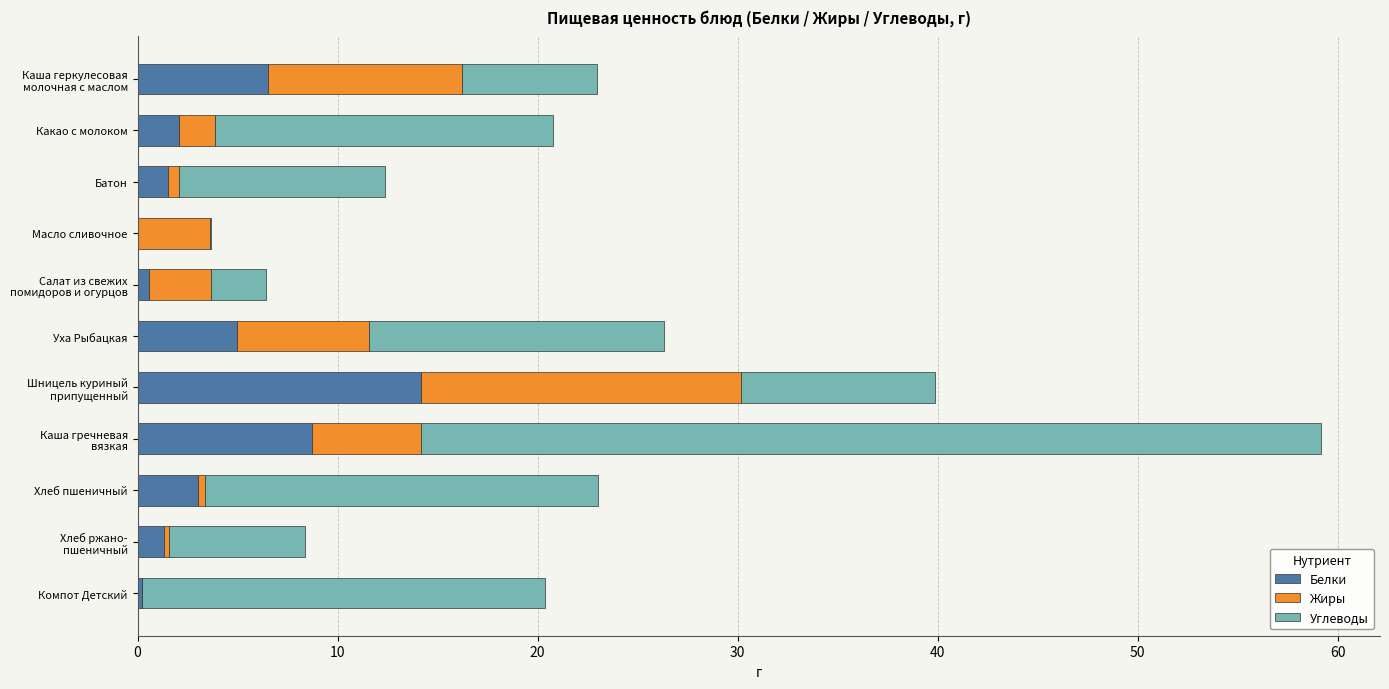

The value of Белки at Какао с молоком is 2.1. True or false?

True